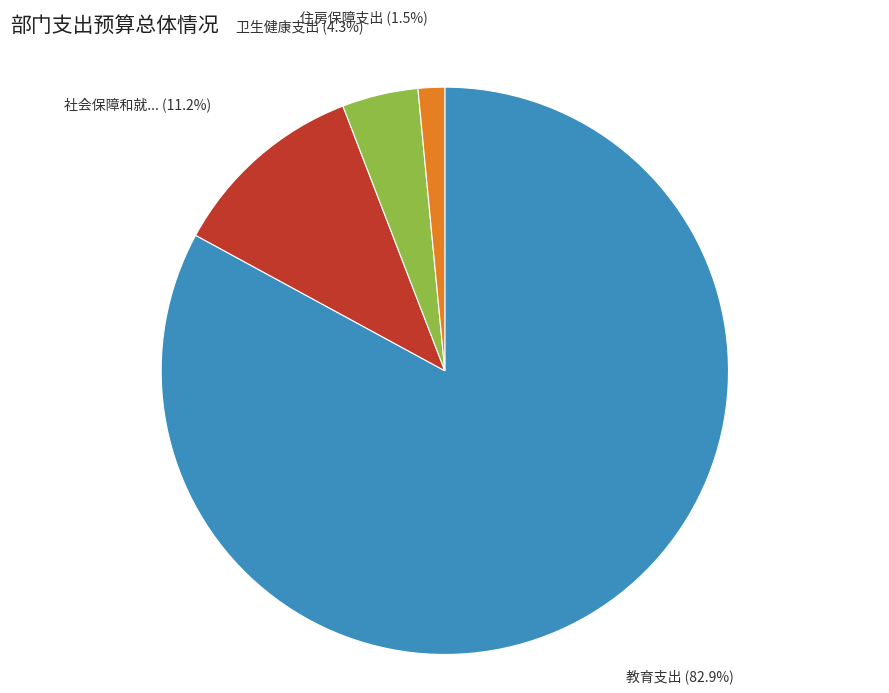

Is there a majority slice in this chart?

Yes